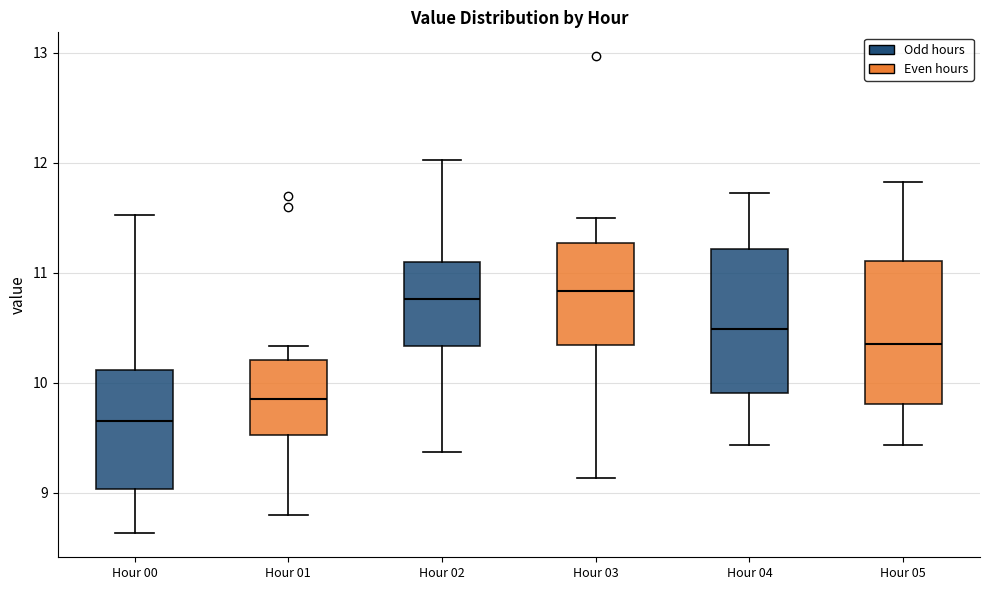

Reading left to right, read every box against the y-axis: the position of its median line, the range the box covers, and the ends of its whiskers. The values are not printed on the chart, so give them approximately, as read against the axis.

Hour 00: median 9.7, box 9.0 to 10.1, whiskers 8.6 to 11.5
Hour 01: median 9.9, box 9.5 to 10.2, whiskers 8.8 to 10.3
Hour 02: median 10.8, box 10.3 to 11.1, whiskers 9.4 to 12.0
Hour 03: median 10.8, box 10.3 to 11.3, whiskers 9.1 to 11.5
Hour 04: median 10.5, box 9.9 to 11.2, whiskers 9.4 to 11.7
Hour 05: median 10.4, box 9.8 to 11.1, whiskers 9.4 to 11.8